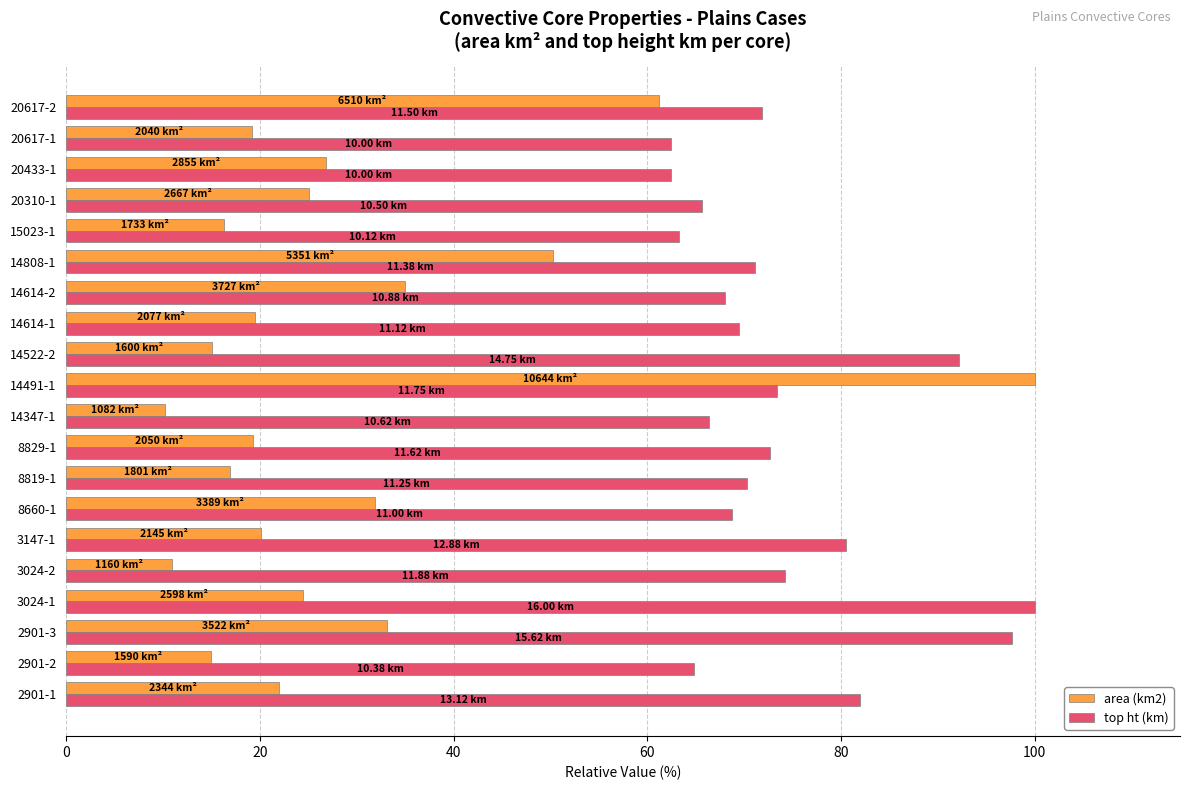

Rank the series by their average value, from lowest to highest.

area (km2), top ht (km)